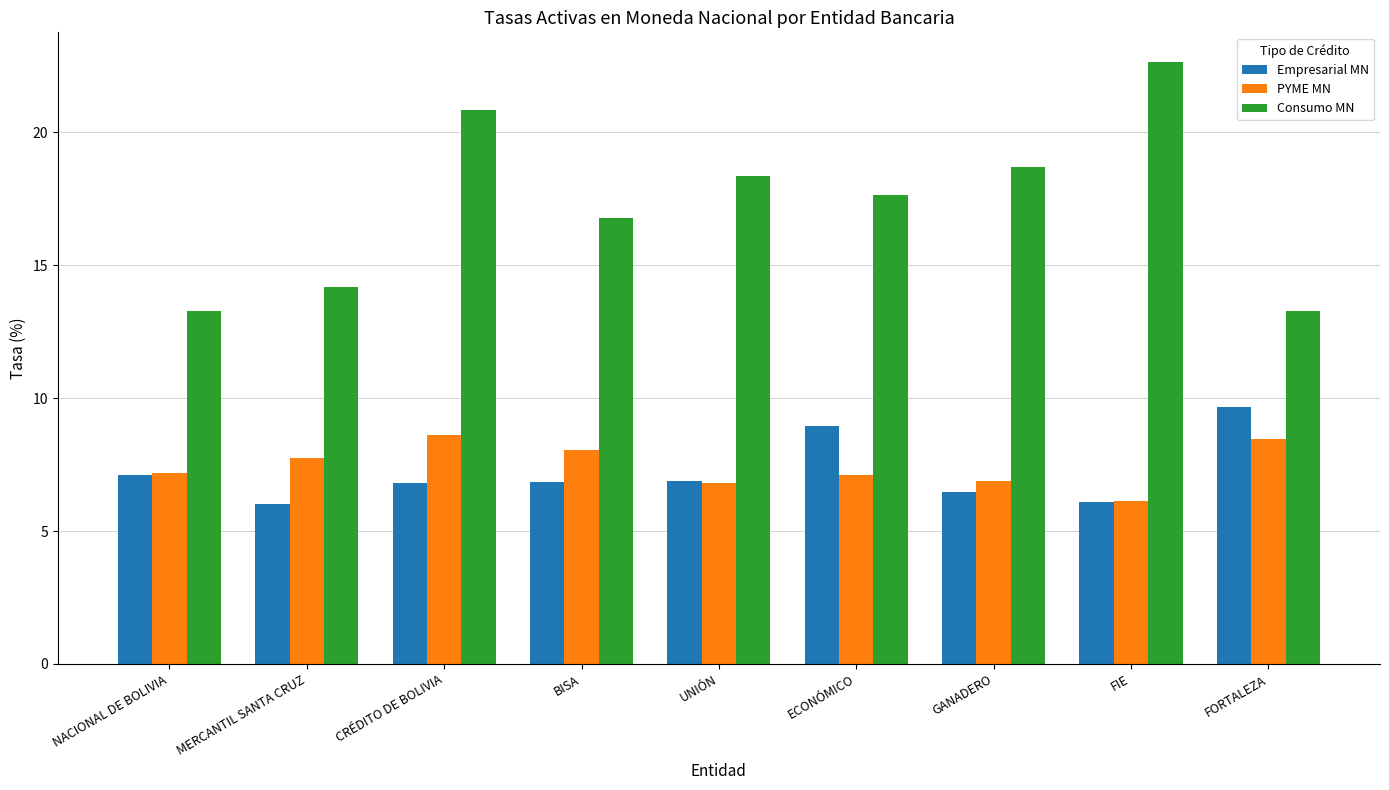

Which category has the highest value in the Empresarial MN series?

FORTALEZA